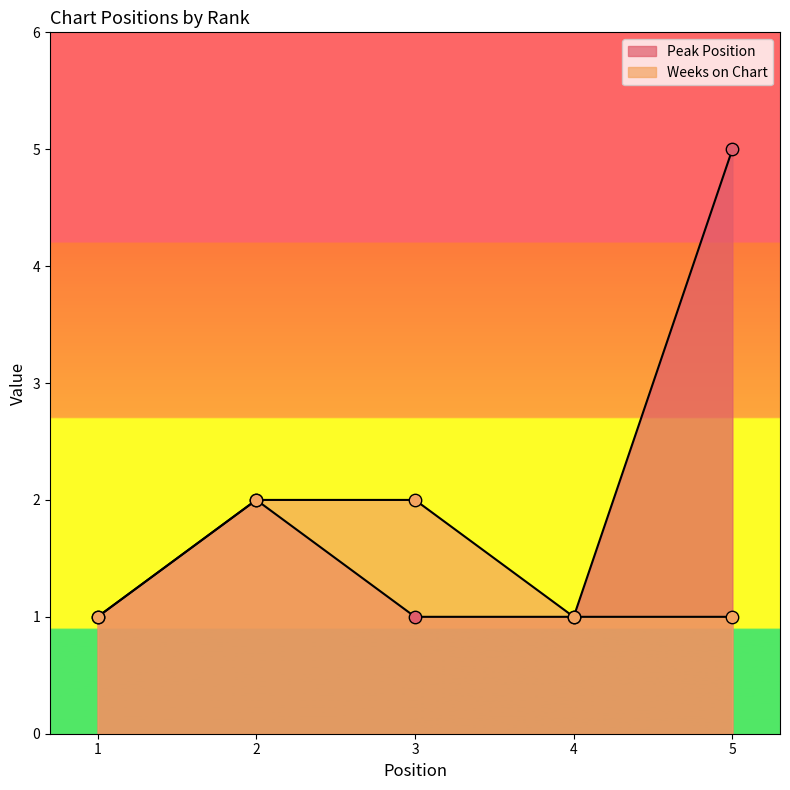

What are all the series names shown in the legend?

Peak Position, Weeks on Chart